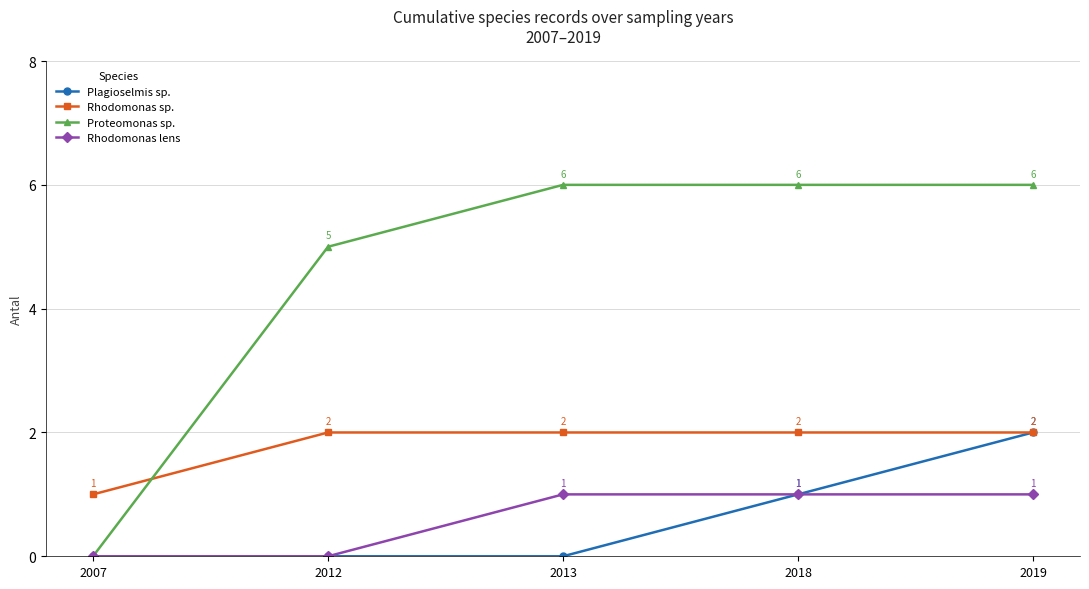

Which series has the largest total across all categories?

Proteomonas sp.